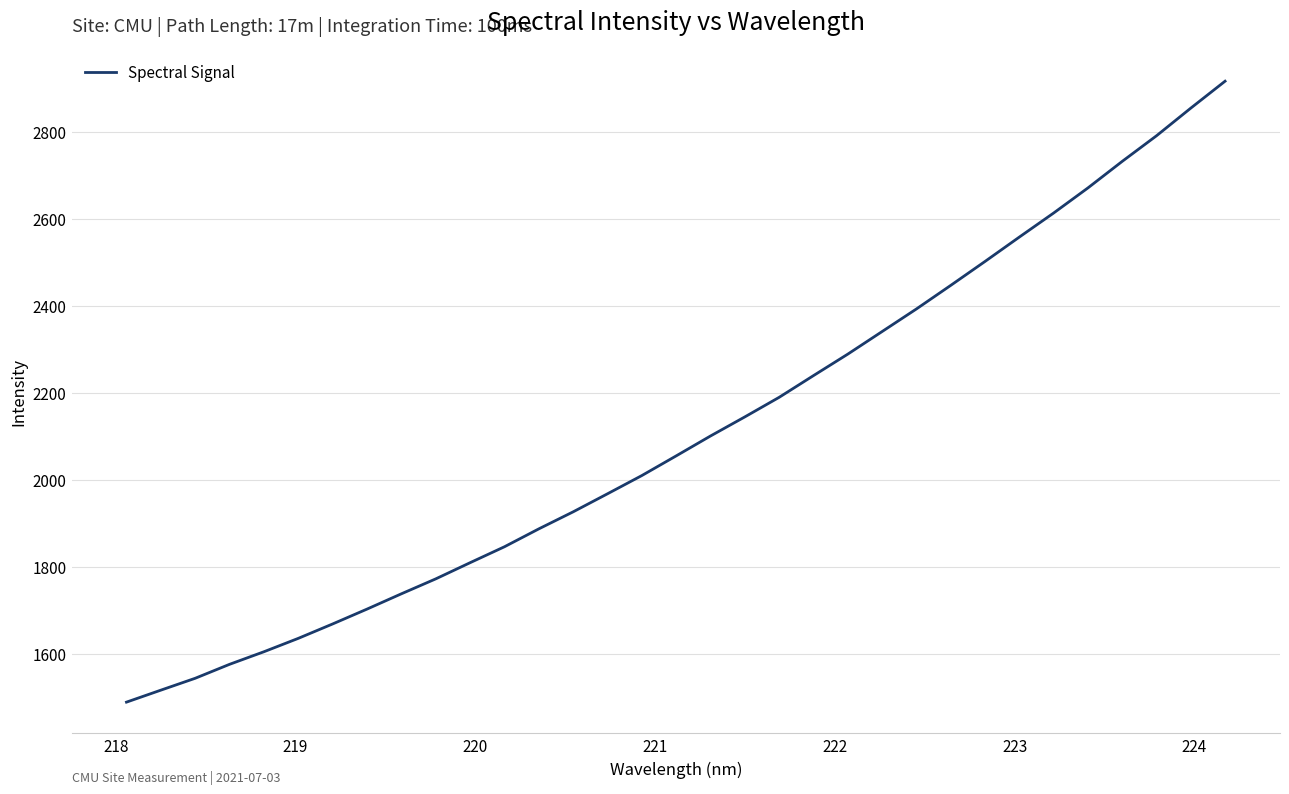

What is the difference between the maximum and minimum values?

1426.4